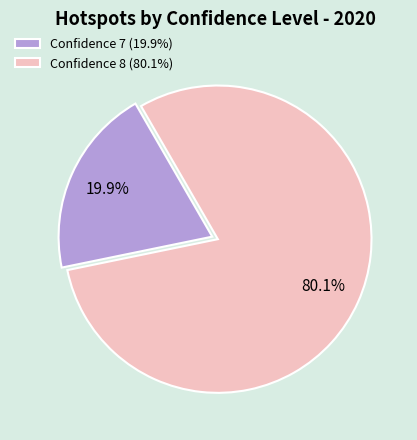

Which has a higher value, Confidence 7 (19.9%) or Confidence 8 (80.1%)?

Confidence 8 (80.1%)